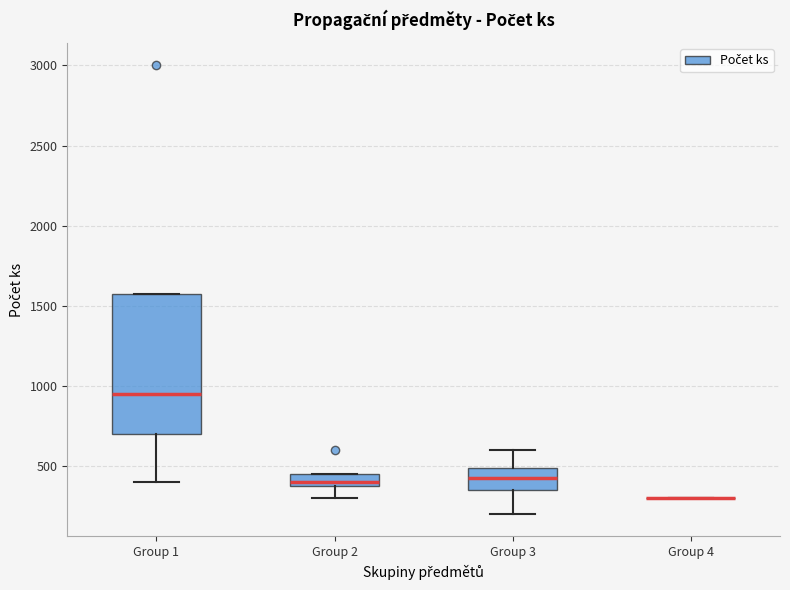

Where does the upper whisker of the box for Group 3 end on the y-axis? The values are not printed on the chart, so give them approximately, as read against the axis.

600